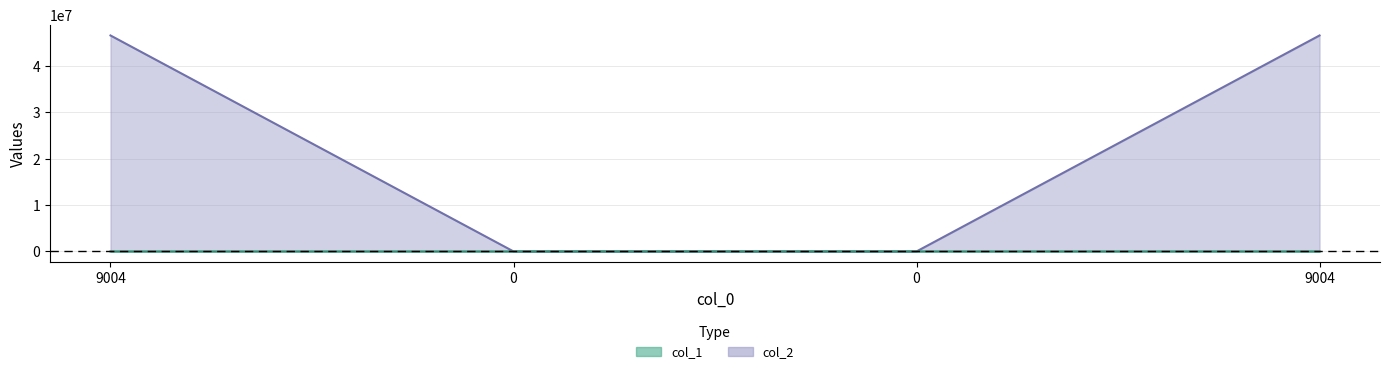

What is the maximum value shown in the chart?

46575617